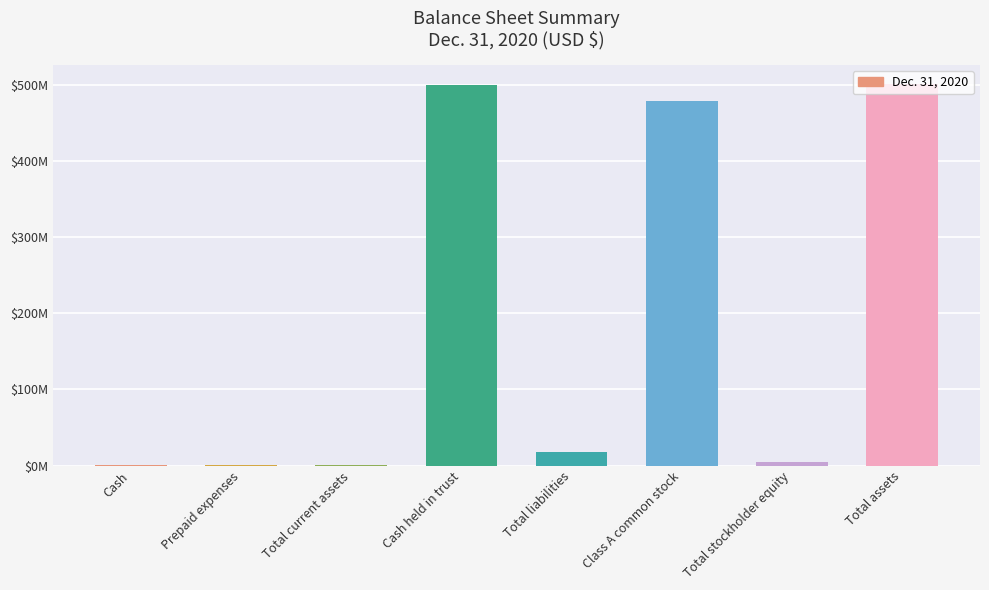

What is the ratio of the value at Cash to the value at Total stockholder equity?

0.2